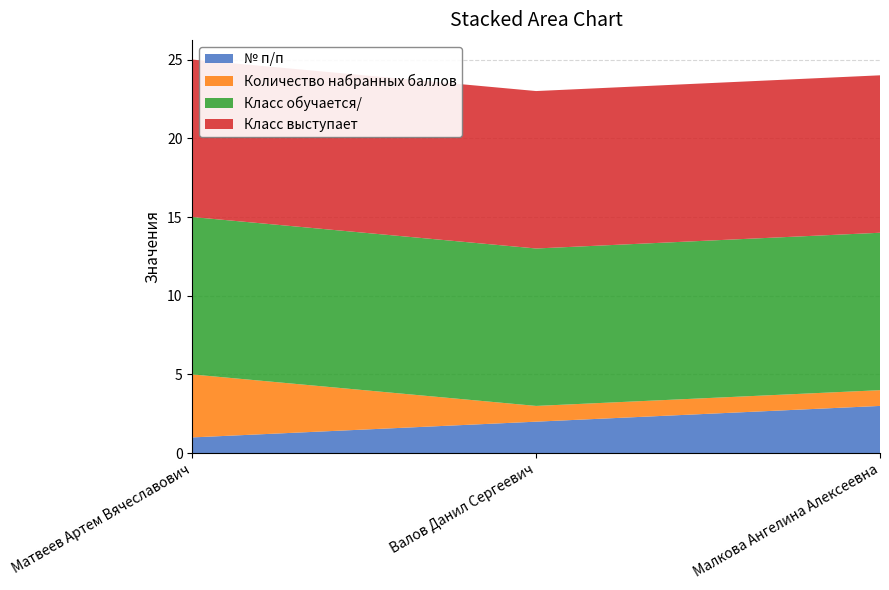

Reading right to left, list all the values displayed in this chart.

№ п/п: Малкова Ангелина Алексеевна=3	Валов Данил Сергеевич=2	Матвеев Артем Вячеславович=1
Количество набранных баллов: Малкова Ангелина Алексеевна=1	Валов Данил Сергеевич=1	Матвеев Артем Вячеславович=4
Класс обучается/: Малкова Ангелина Алексеевна=10	Валов Данил Сергеевич=10	Матвеев Артем Вячеславович=10
Класс выступает: Малкова Ангелина Алексеевна=10	Валов Данил Сергеевич=10	Матвеев Артем Вячеславович=10